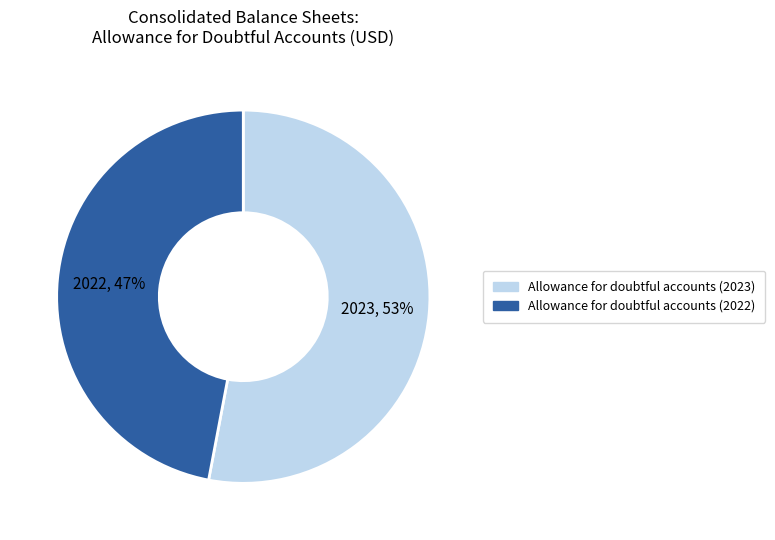

What is the majority slice?

Allowance for doubtful accounts (2023)